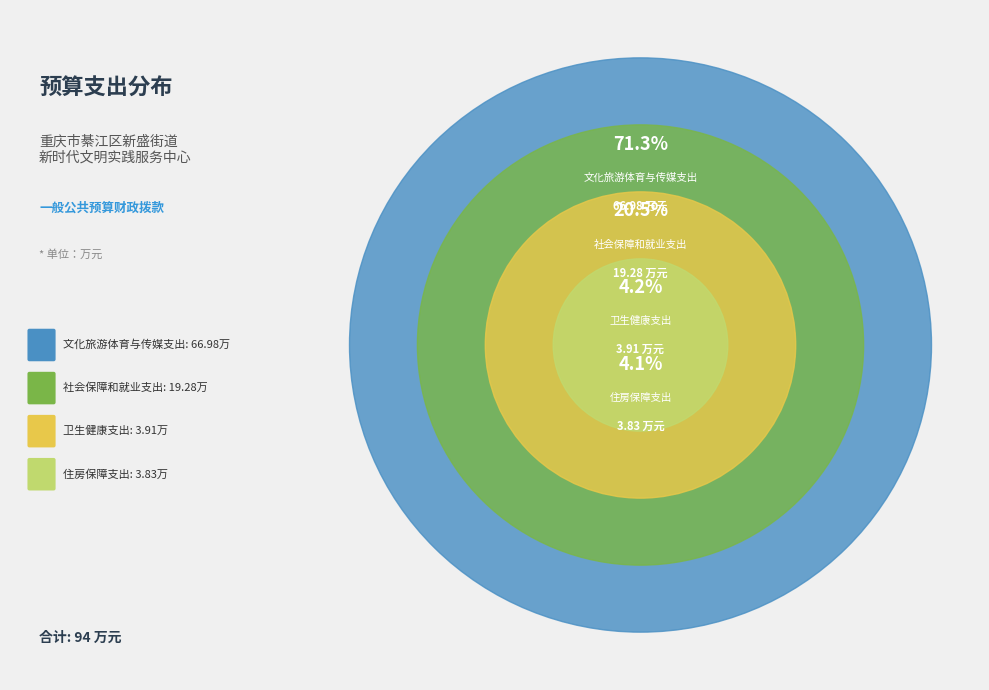

What is the change in value from 文化旅游体育与传媒支出 to 住房保障支出?

-63.2